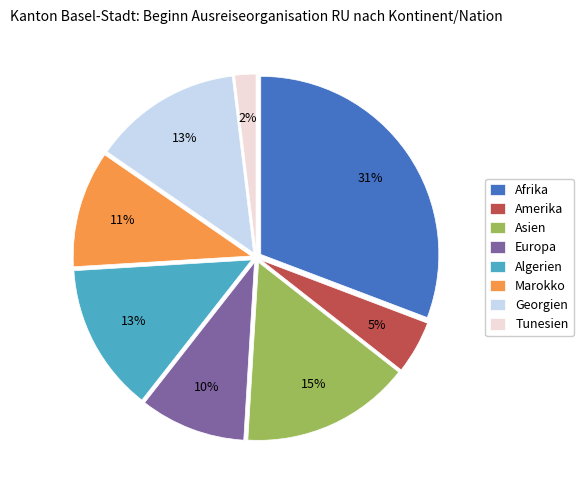

How many segments does this pie chart have?

8